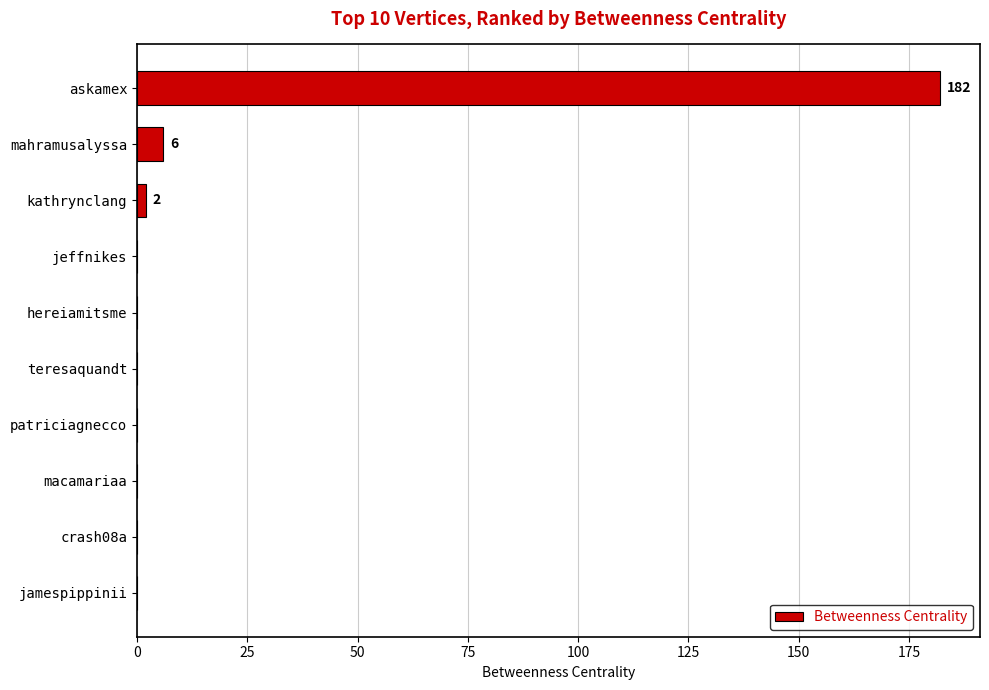

How many data points does each series have?

10